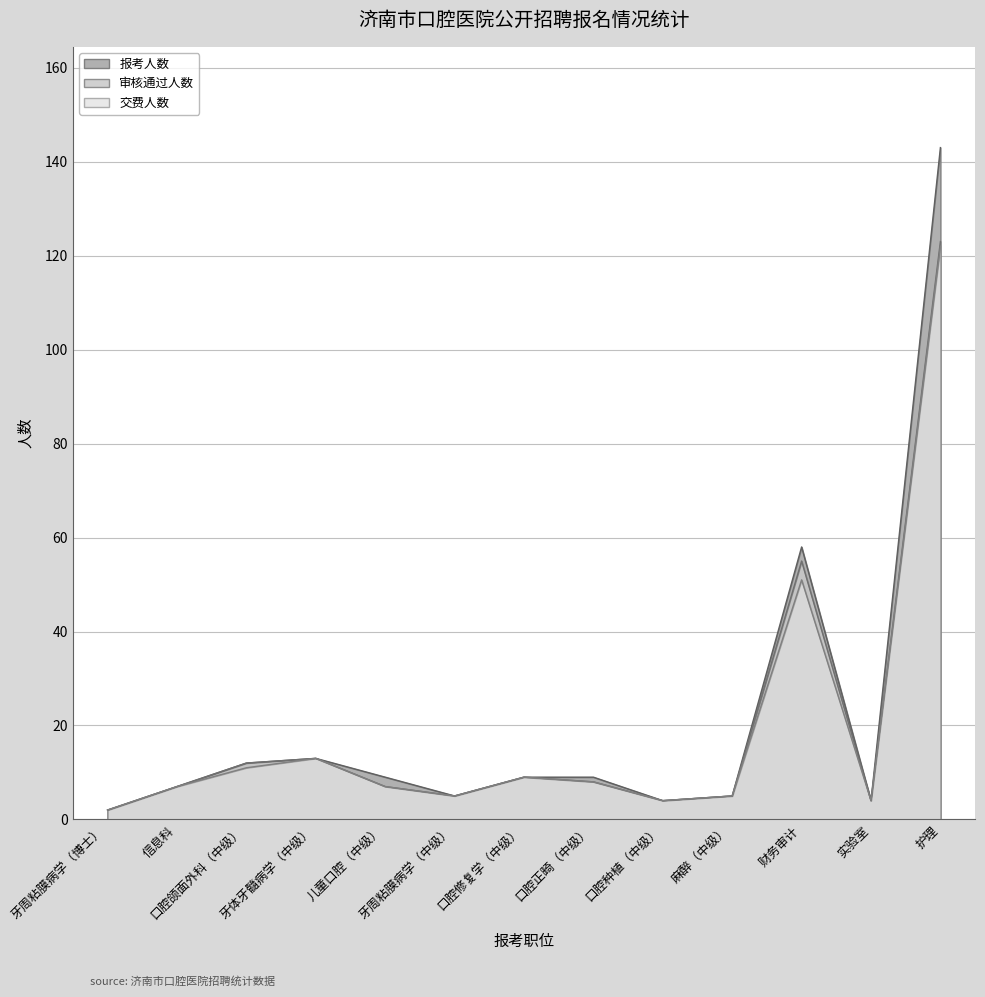

In 交费人数, how many points are lower than both neighbors (excluding endpoints)?

3